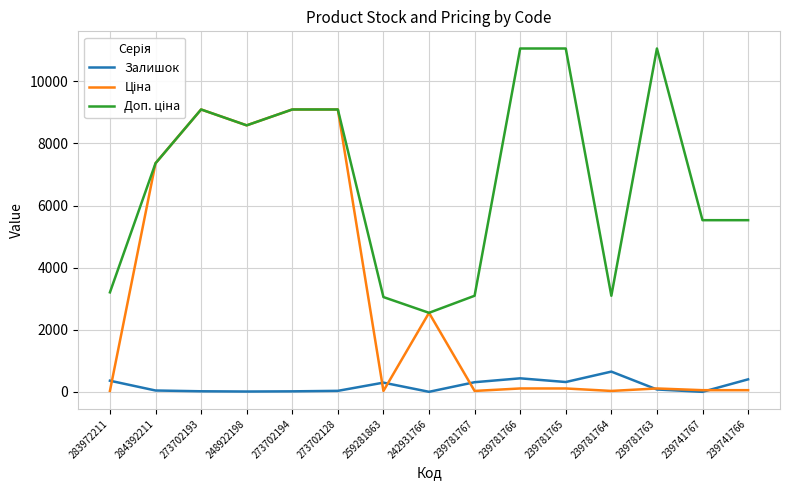

What is the maximum value shown in the chart?

11055.0